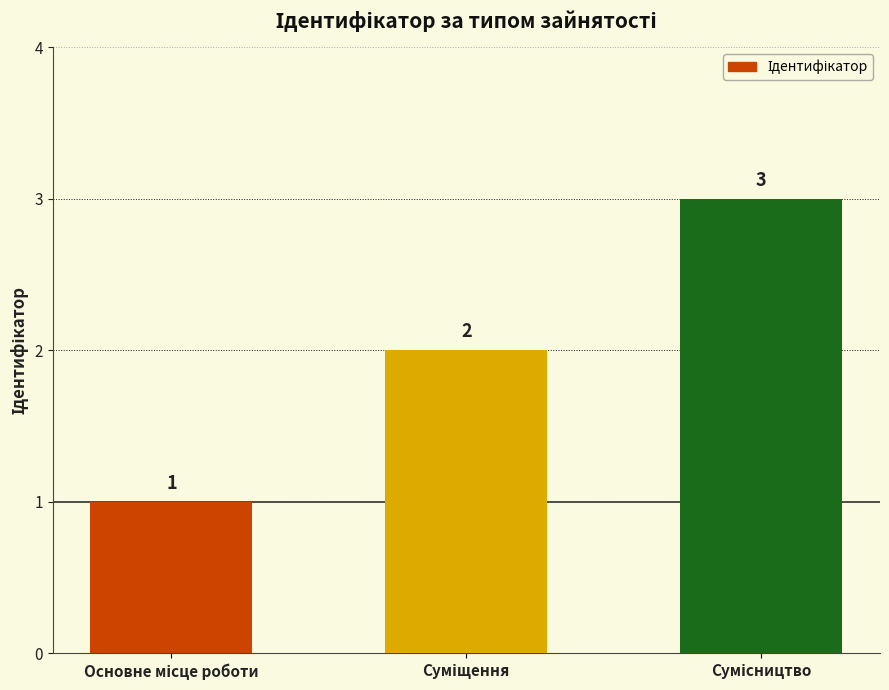

How many series are shown in this chart?

1